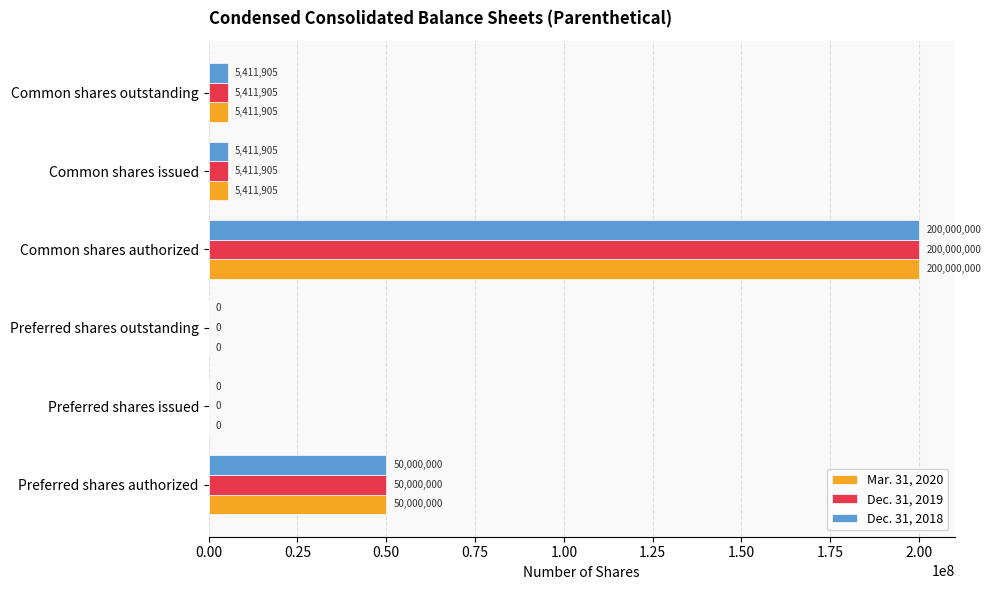

True or false: Mar. 31, 2020 has a value of 200000000 at Common shares authorized.

True